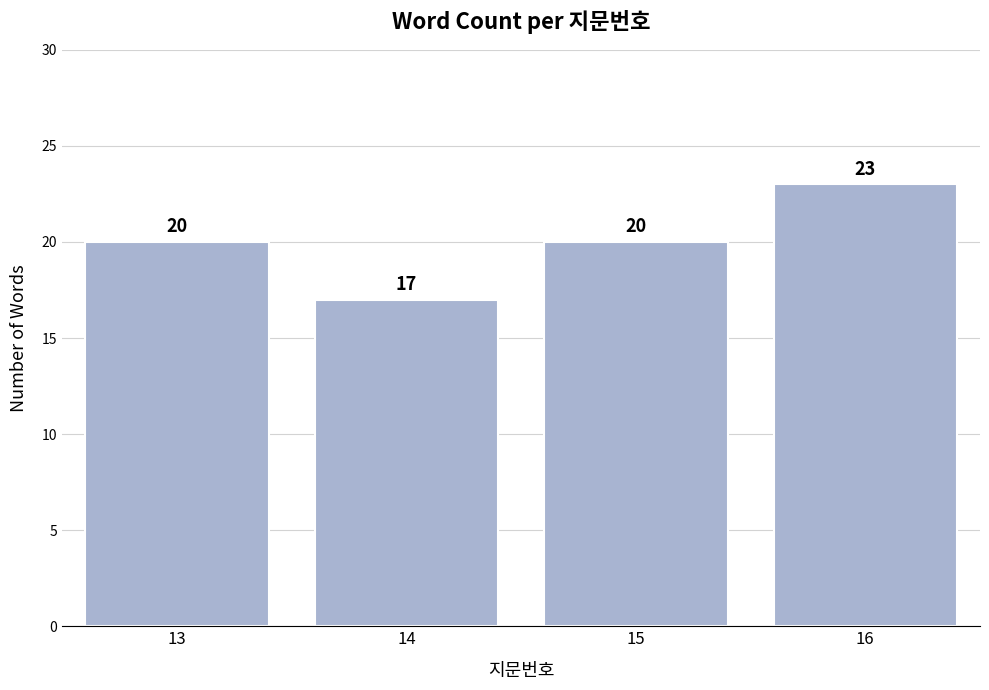

Reading left to right, transcribe all the data shown in this chart.

20	17	20	23